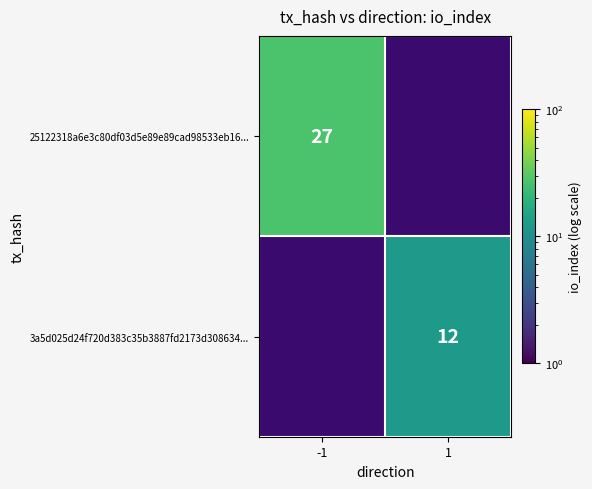

Is the value of 3a5d025d24f720d383c35b3887fd2173d308634... at 1 greater than the value of 25122318a6e3c80df03d5e89e89cad98533eb16... at -1?

No